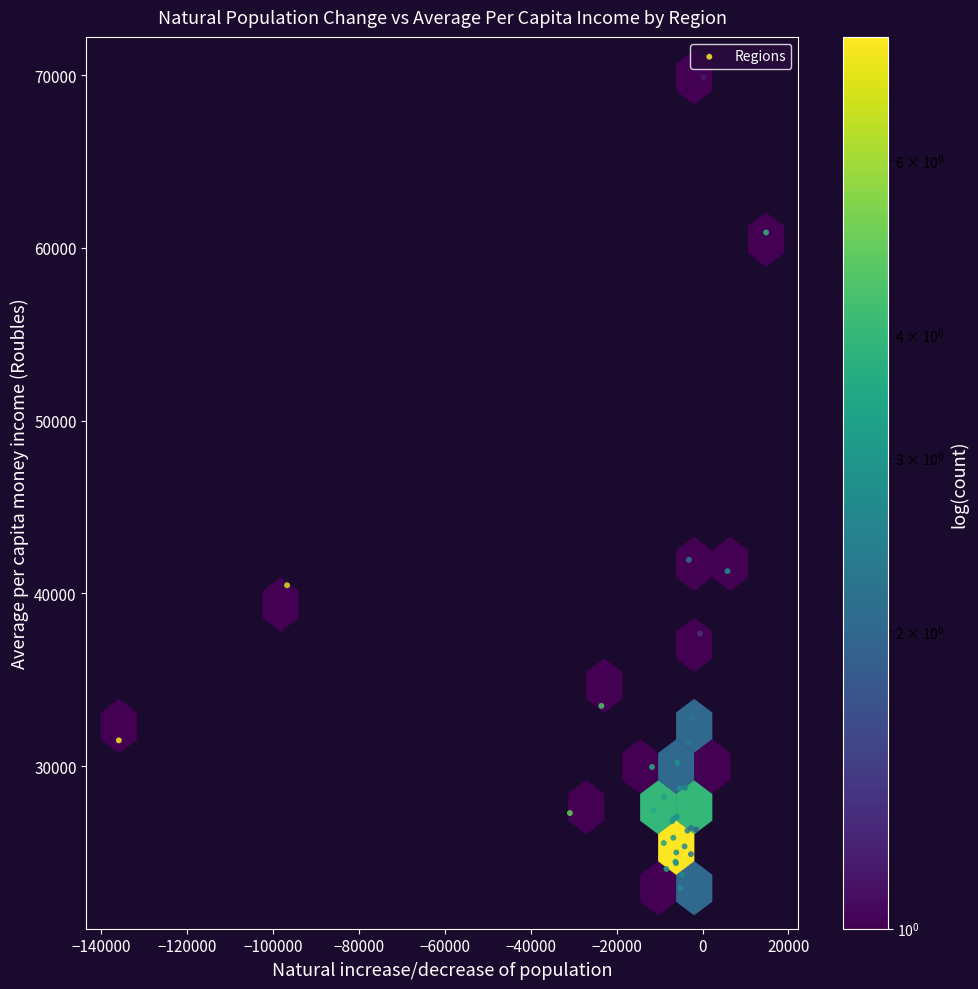

What Y value in the scatter plot is closest to 46395?

41937